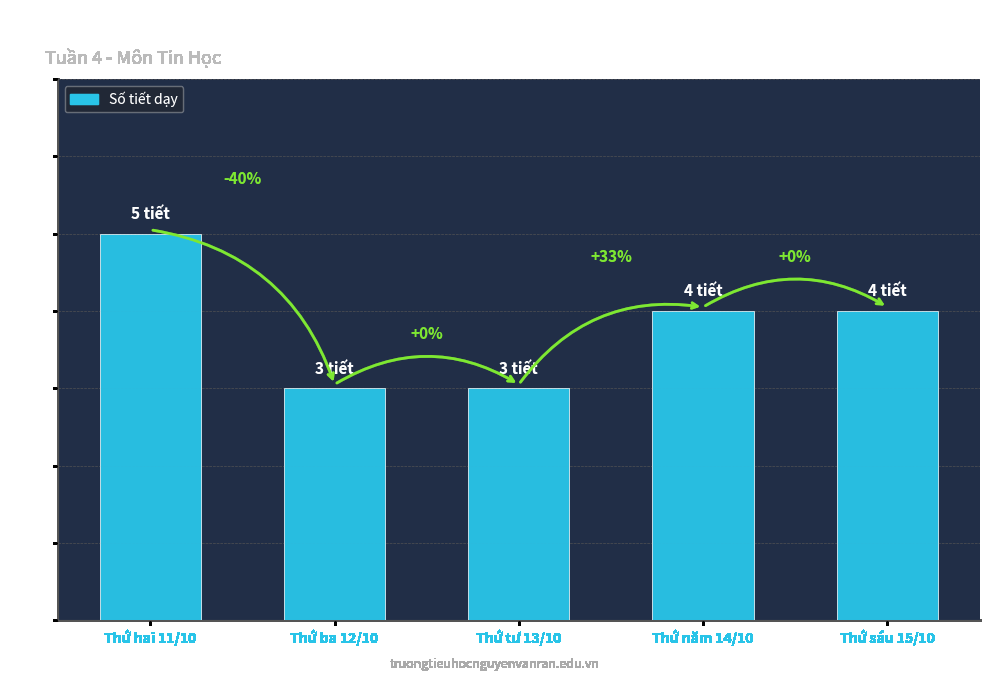

Are the bars horizontal?

No